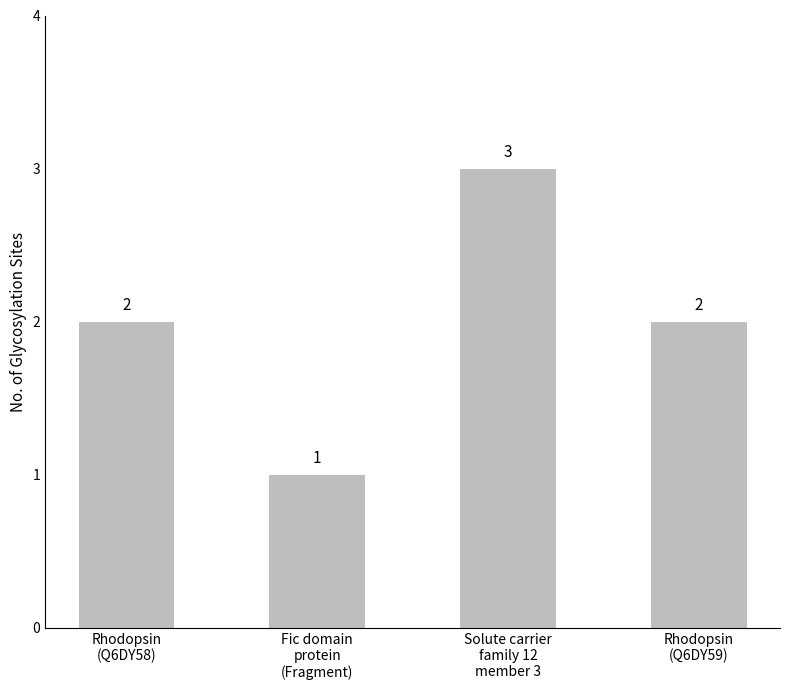

What is the value of the 1st bar from the left?

2